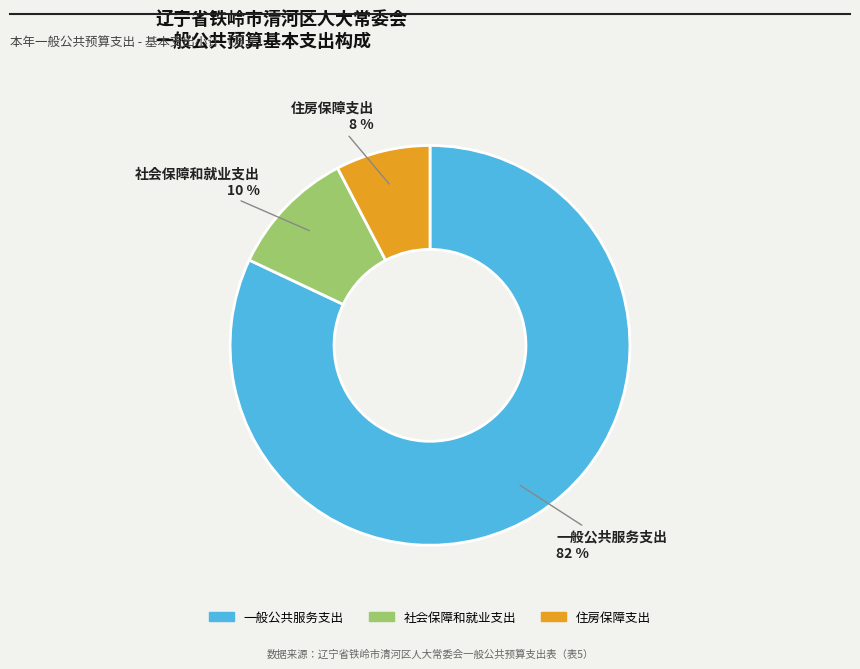

Rank the categories by value from highest to lowest.

一般公共服务支出, 社会保障和就业支出, 住房保障支出